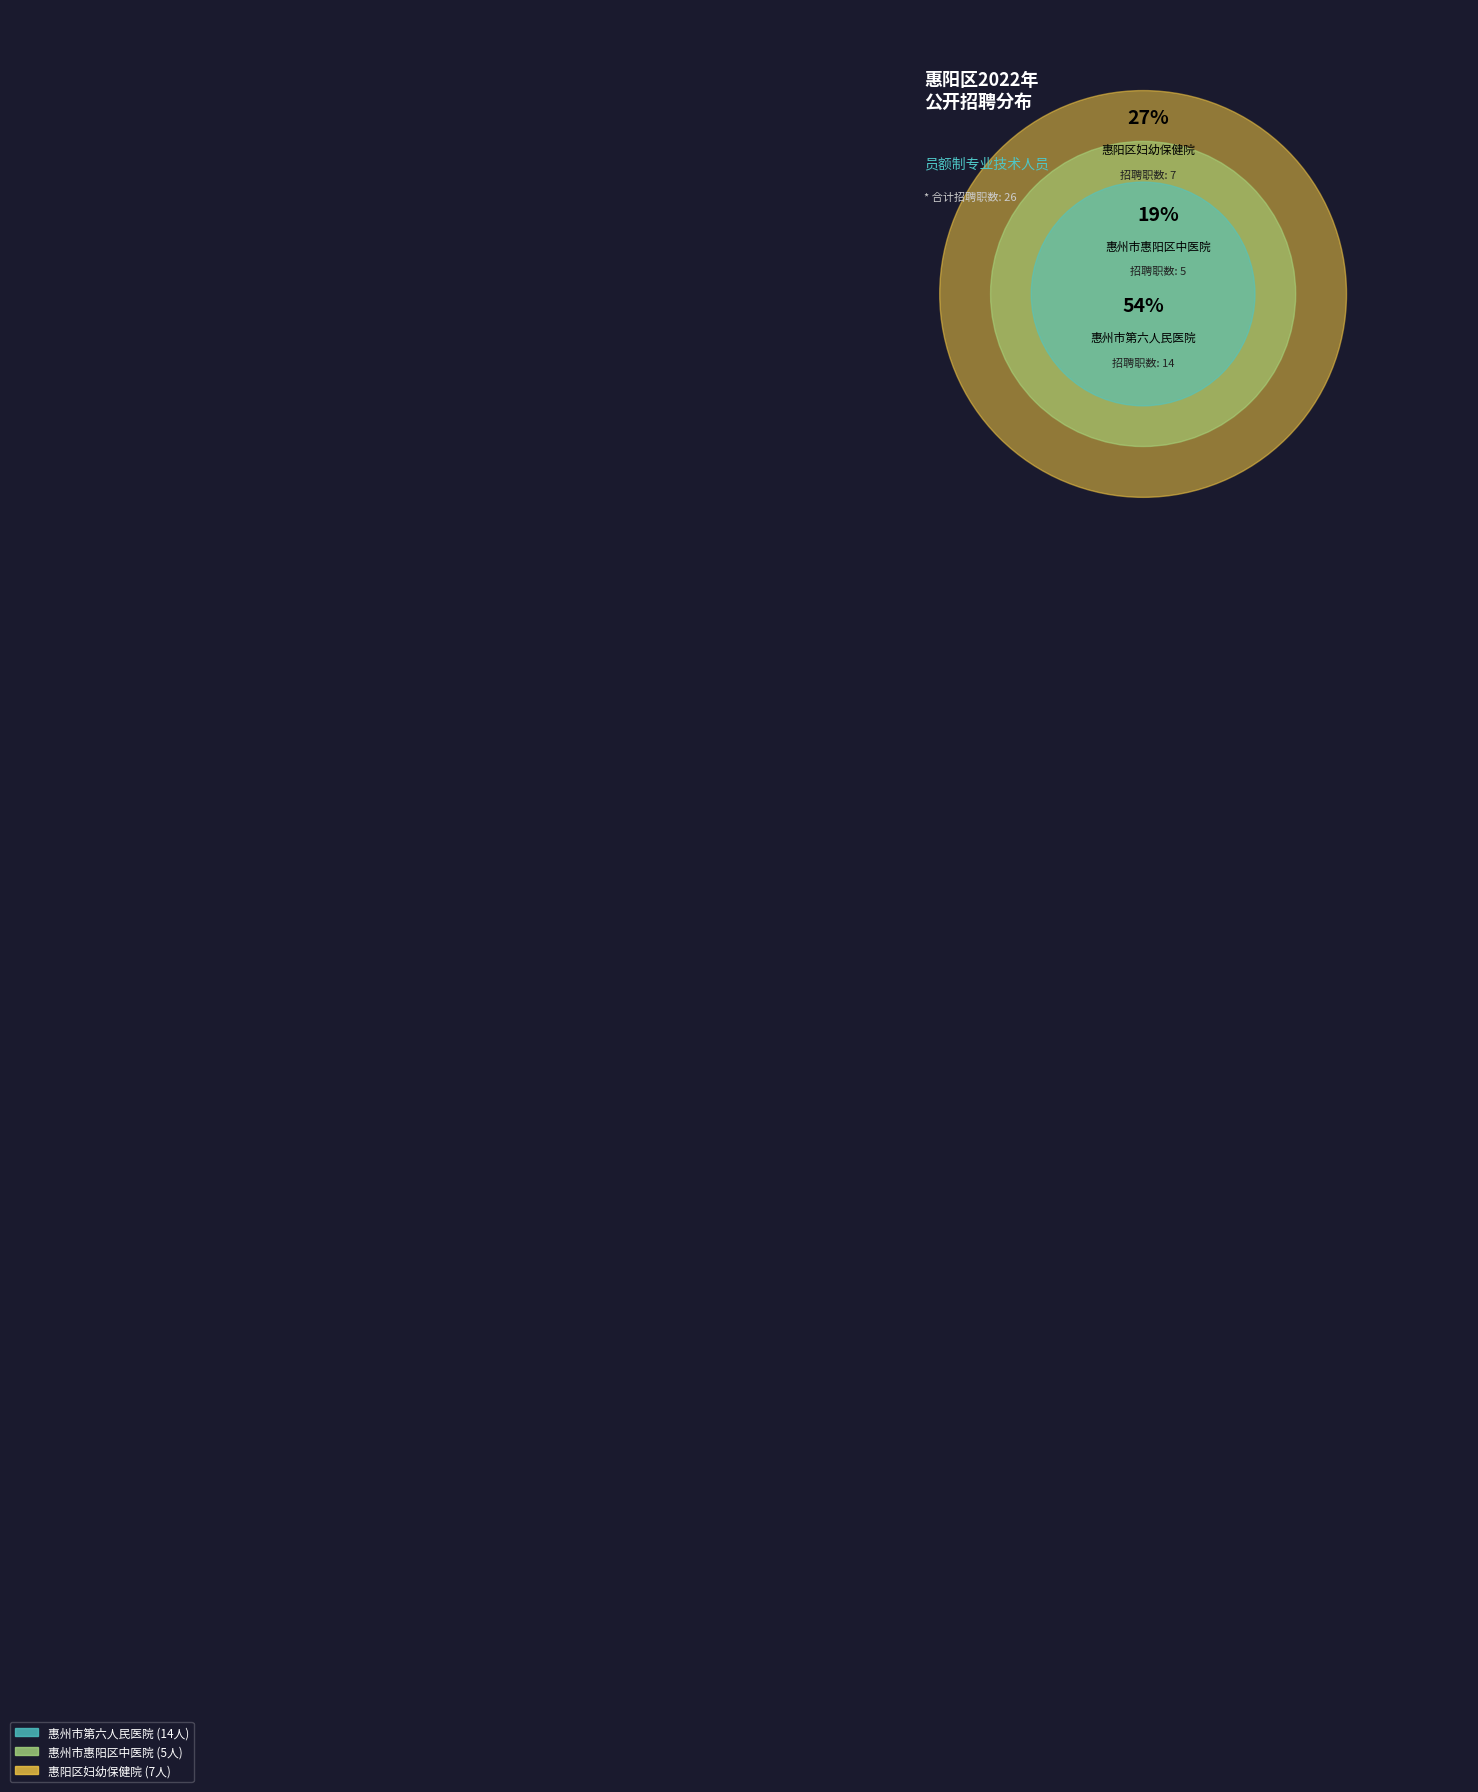

How many slices are in this pie chart?

3